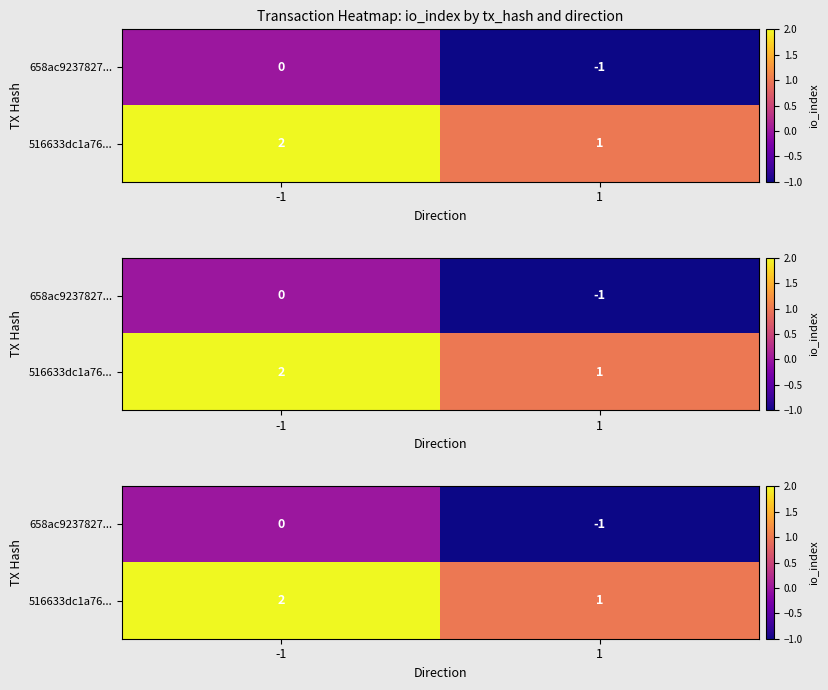

What is the difference between the maximum and minimum values in the 516633dc1a76... series?

1